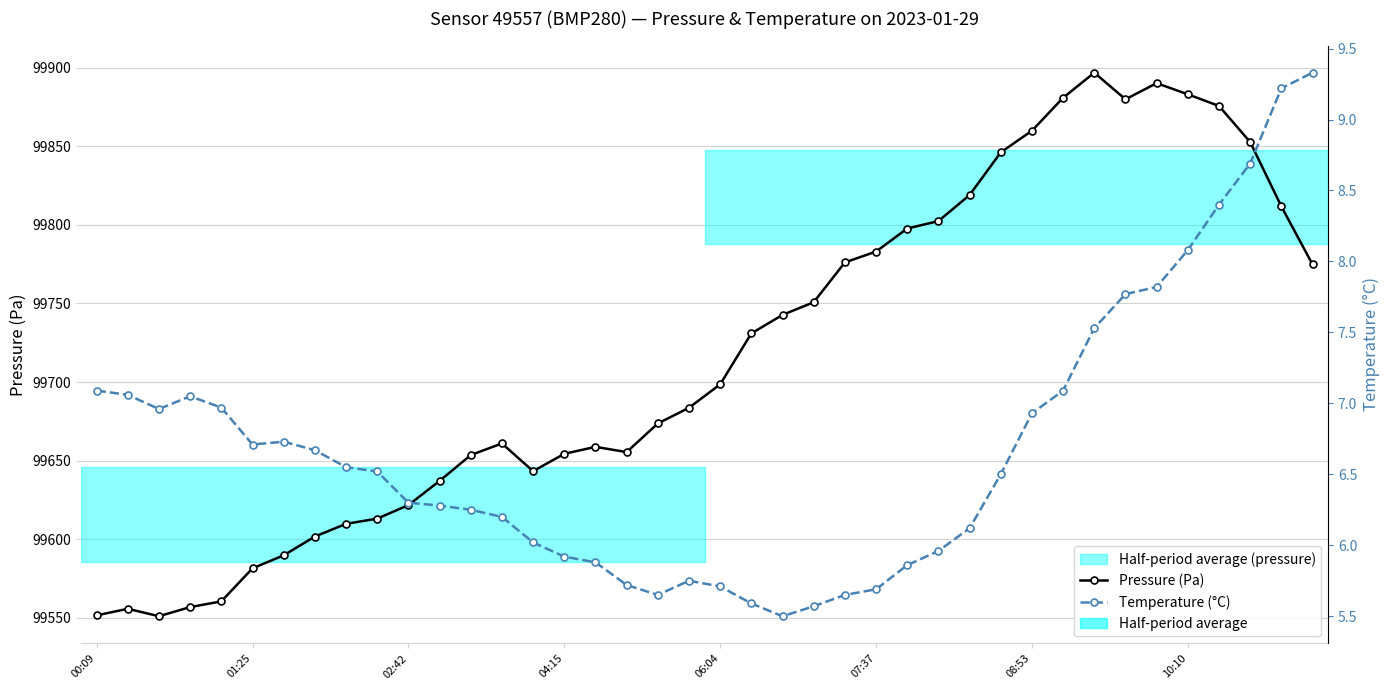

Rank the series by their average value, from highest to lowest.

Pressure (Pa), Temperature (°C)